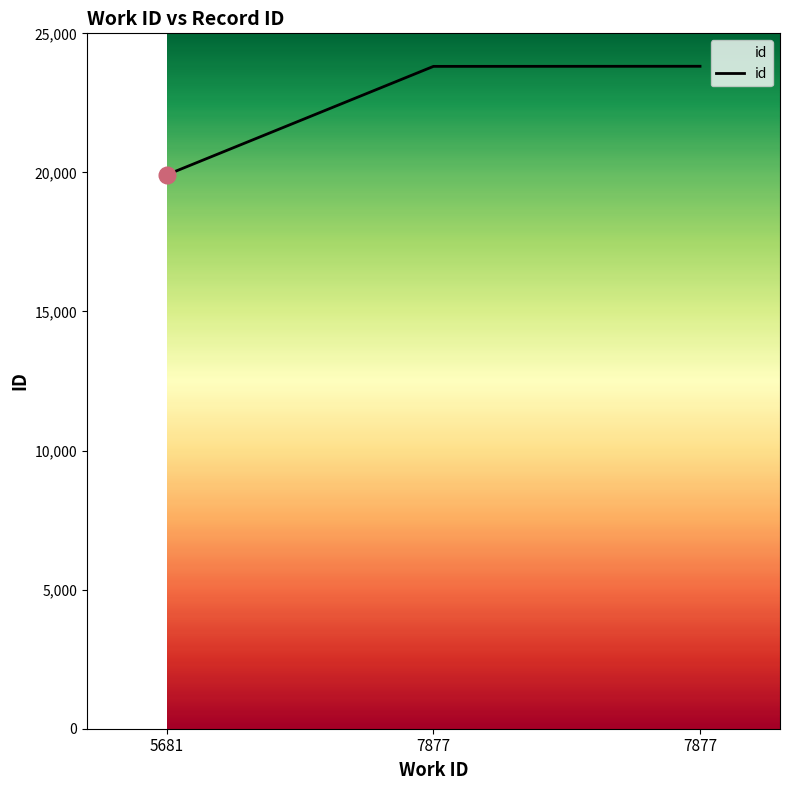

What is the difference between the values at 7877 and 5681?

3901